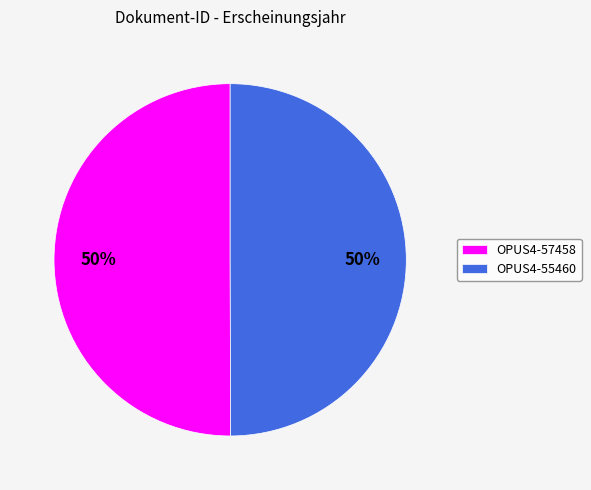

True or false: OPUS4-57458 accounts for 41% of the total.

False